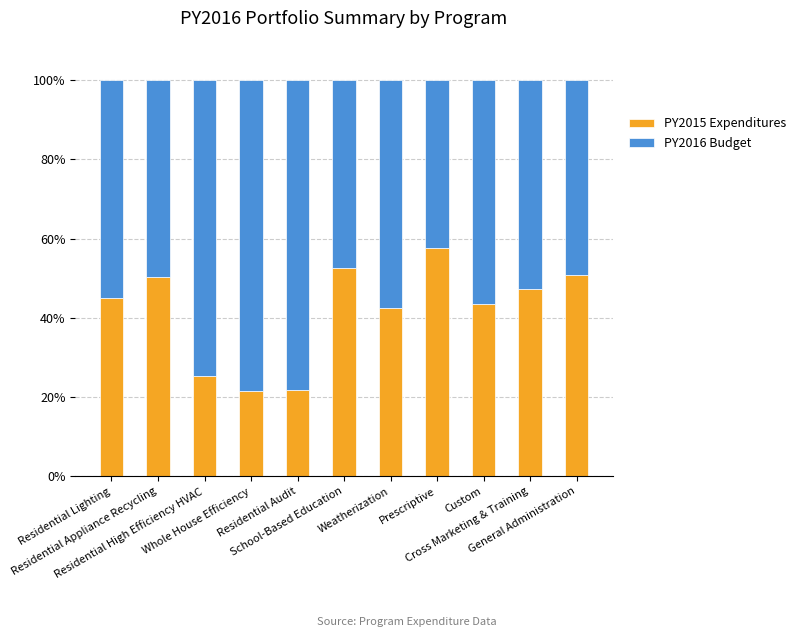

What is the minimum value for PY2015 Expenditures?

21.5